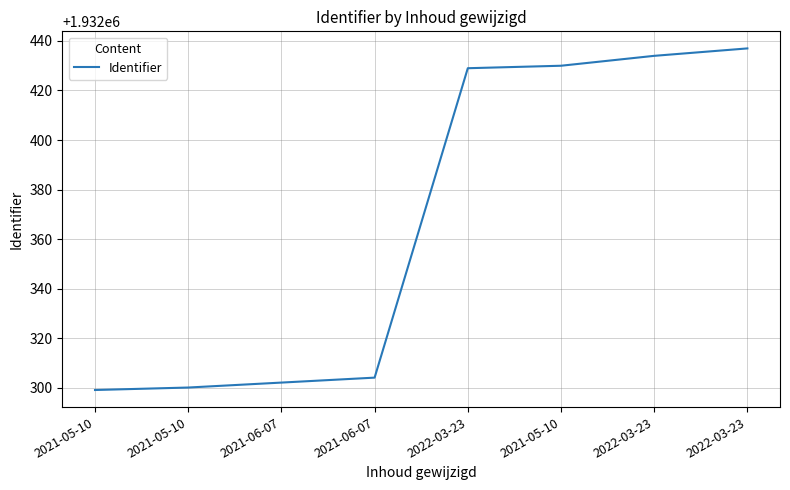

Does the chart display data point markers on the line(s)?

No